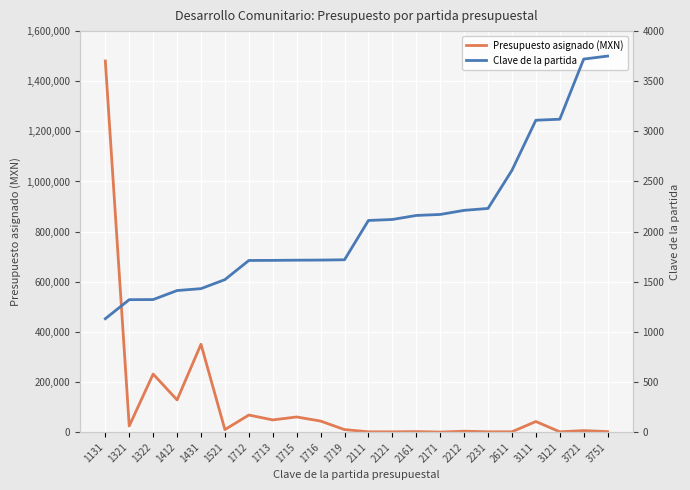

What are all the series names shown in the legend?

Presupuesto asignado (MXN), Clave de la partida